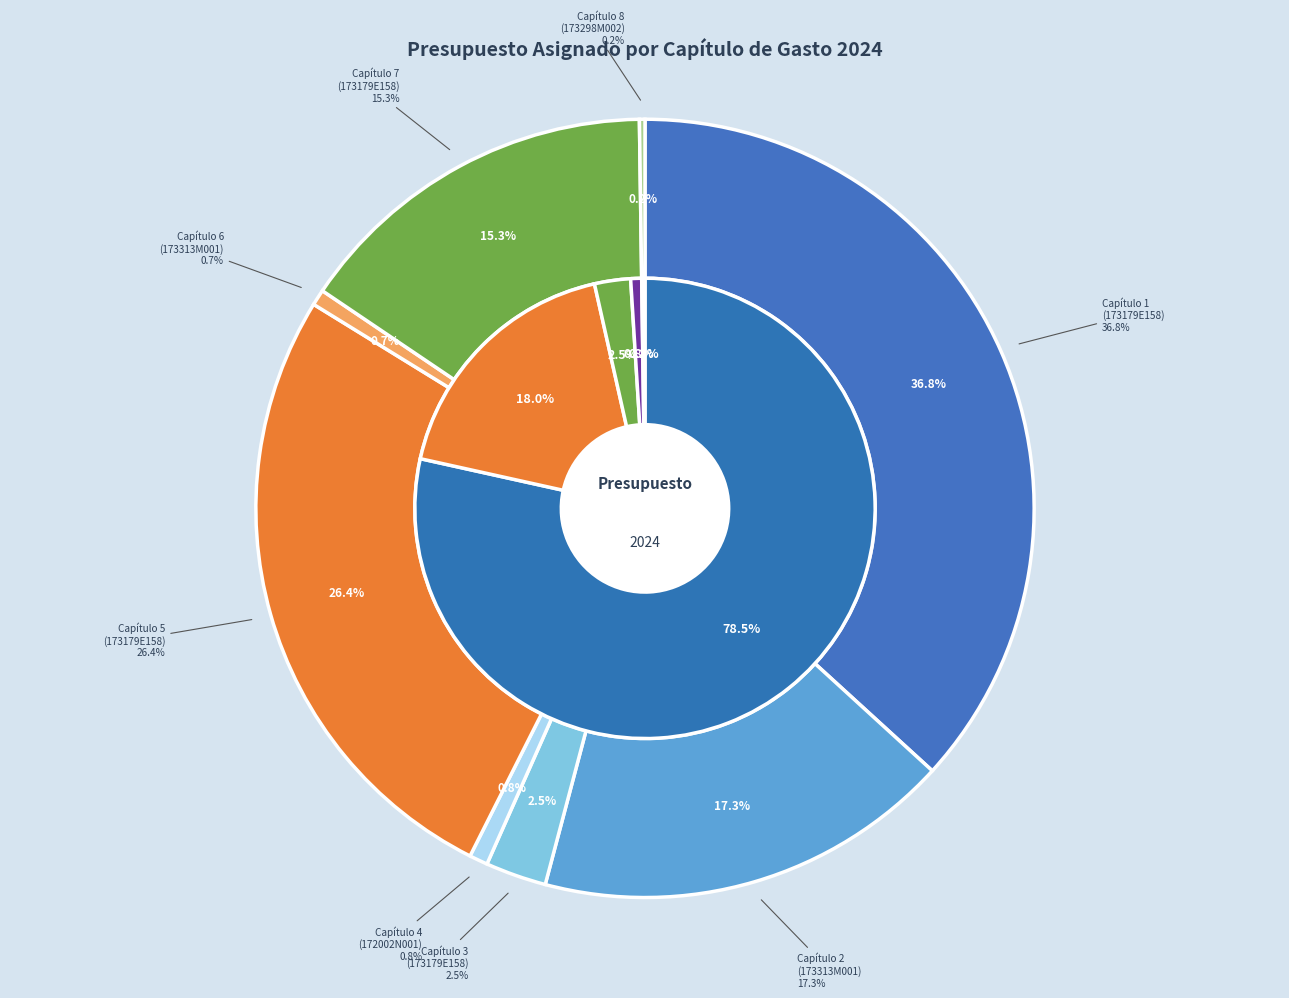

Which slice is the smallest?

Capítulo 8